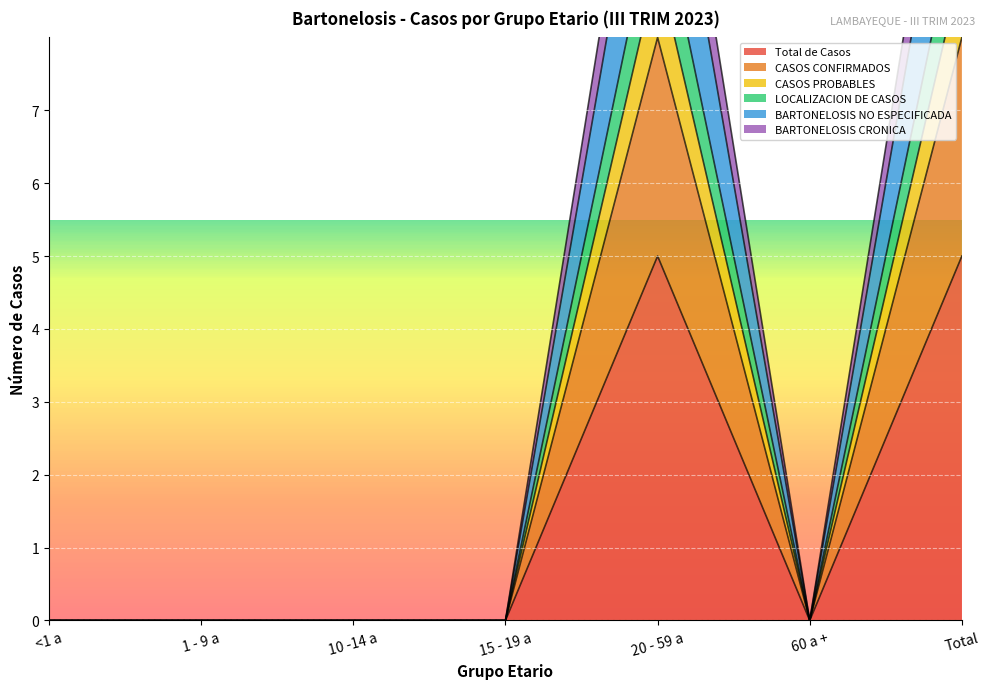

How many values in the CASOS PROBABLES series exceed 0?

2